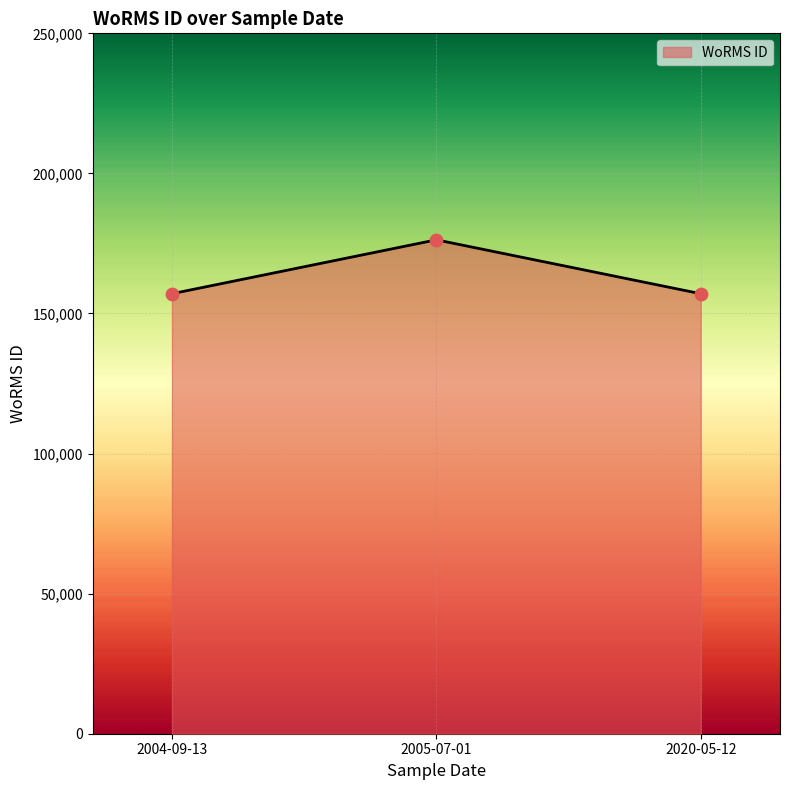

What is the change in value from 2005-07-01 to 2020-05-12?

-19235